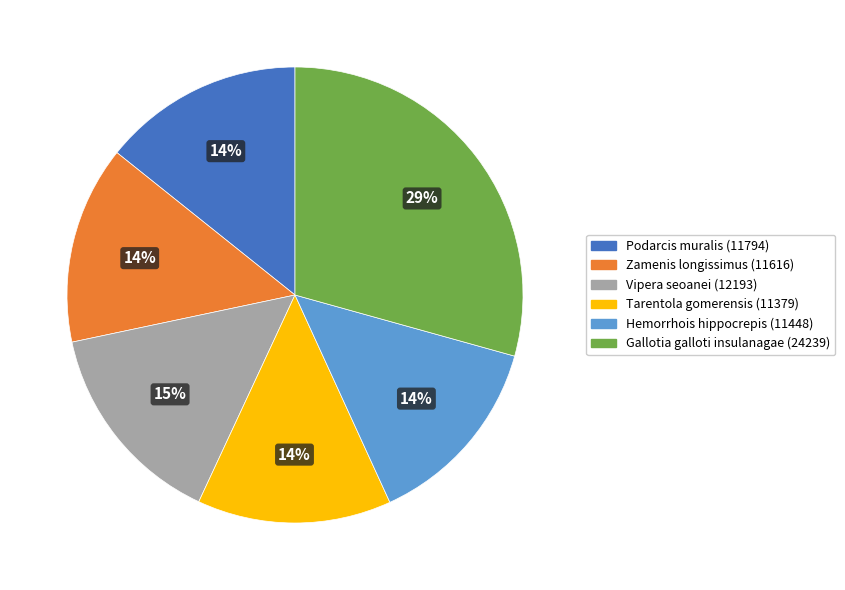

What is the ratio of the value at Vipera seoanei to the value at Hemorrhois hippocrepis?

1.1